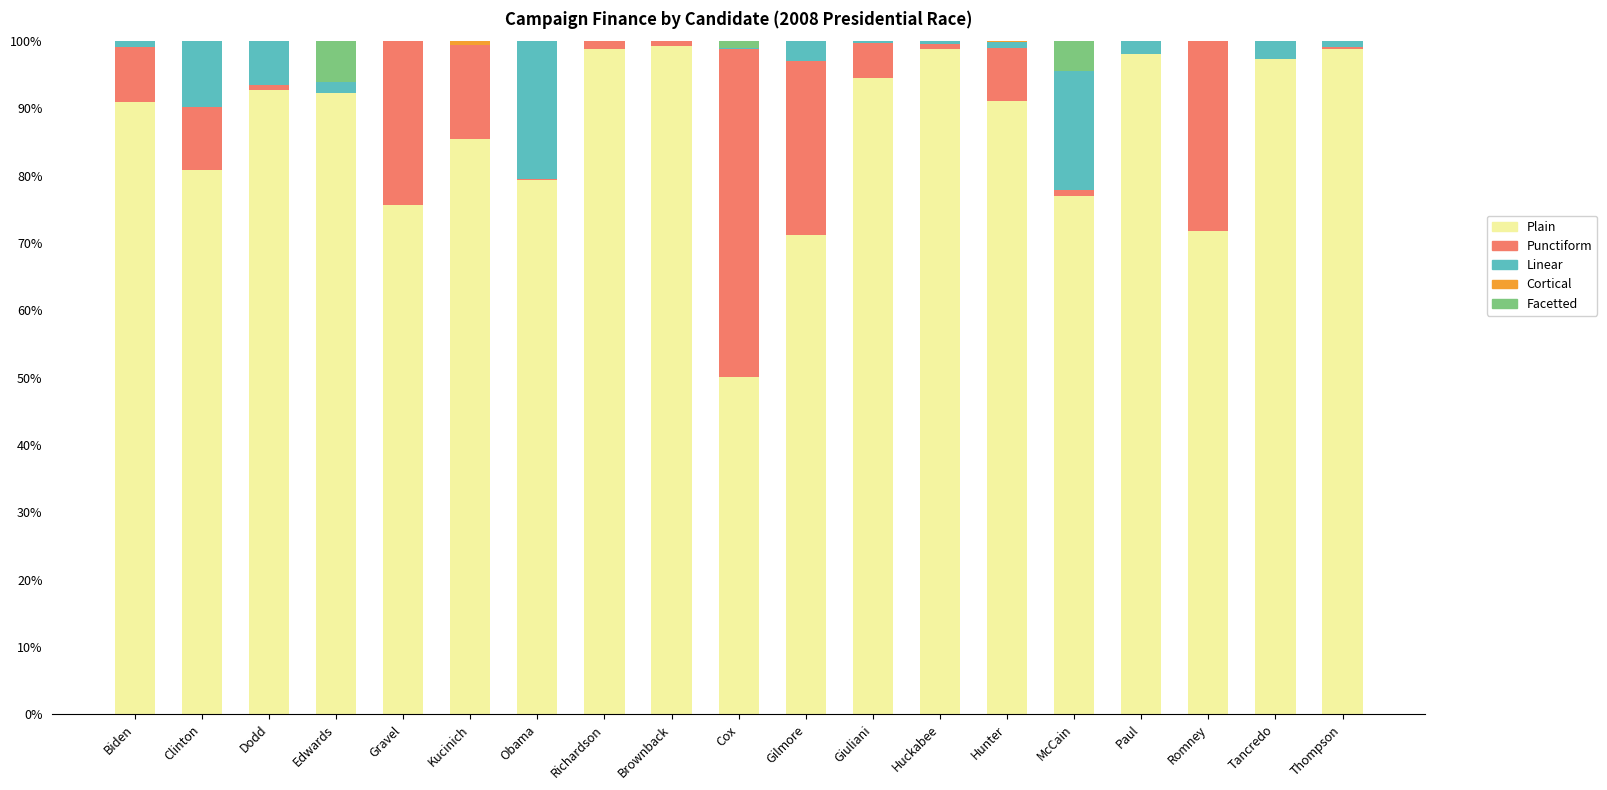

What is the maximum value for Plain?

99.3